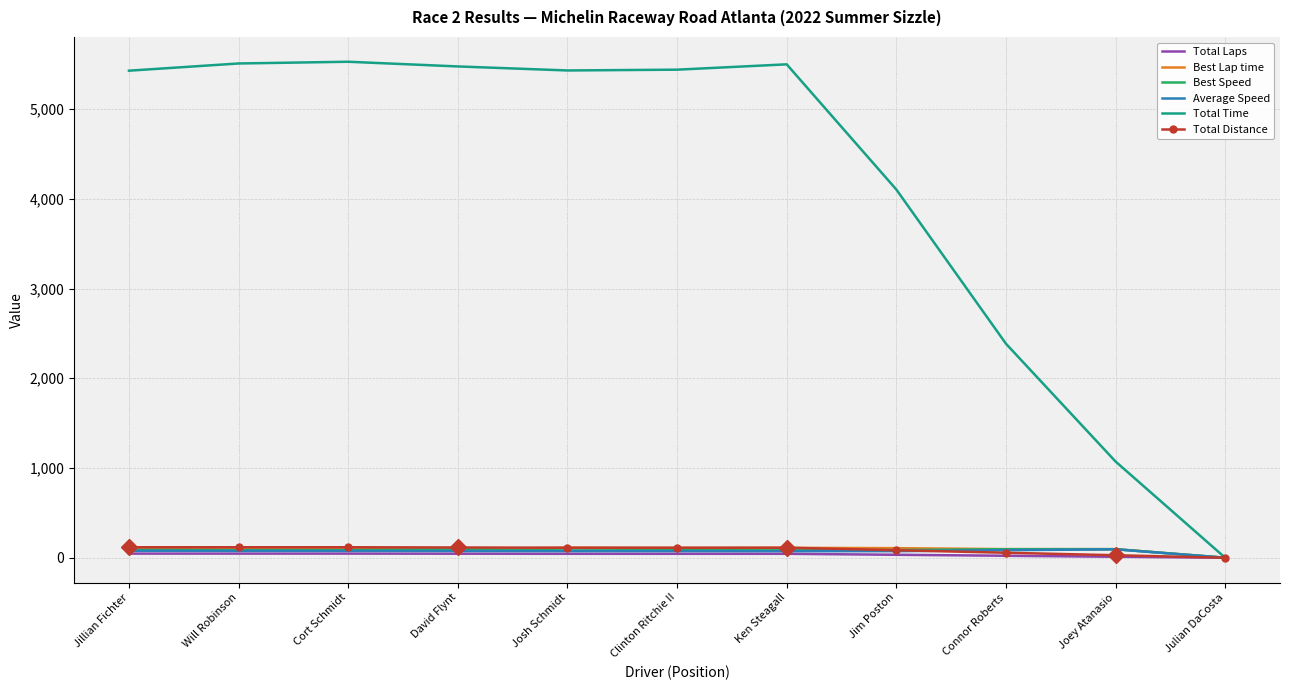

Which series has the largest range (max minus min)?

Total Time